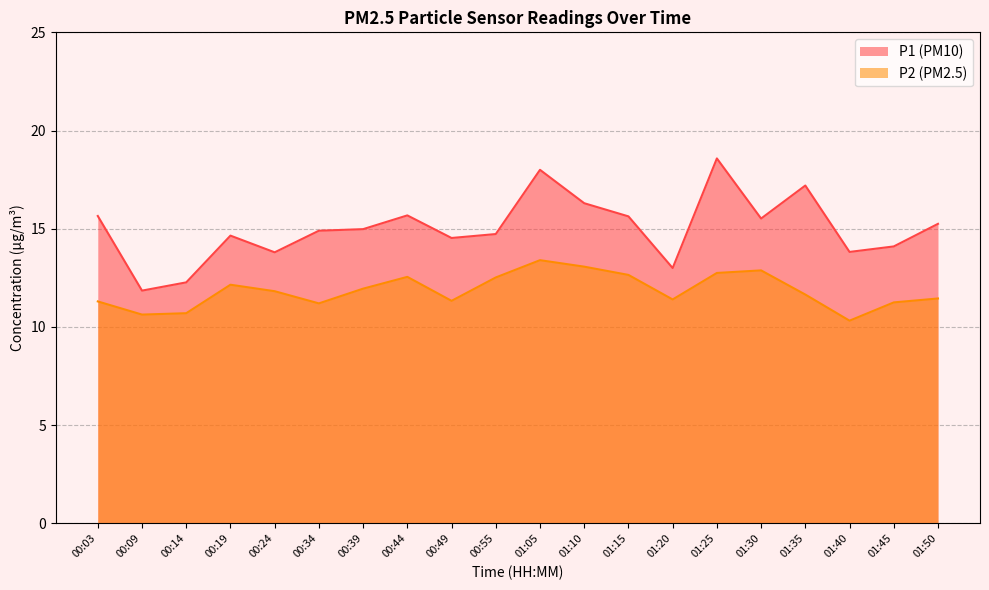

What are all the series names shown in the legend?

P1 (PM10), P2 (PM2.5)